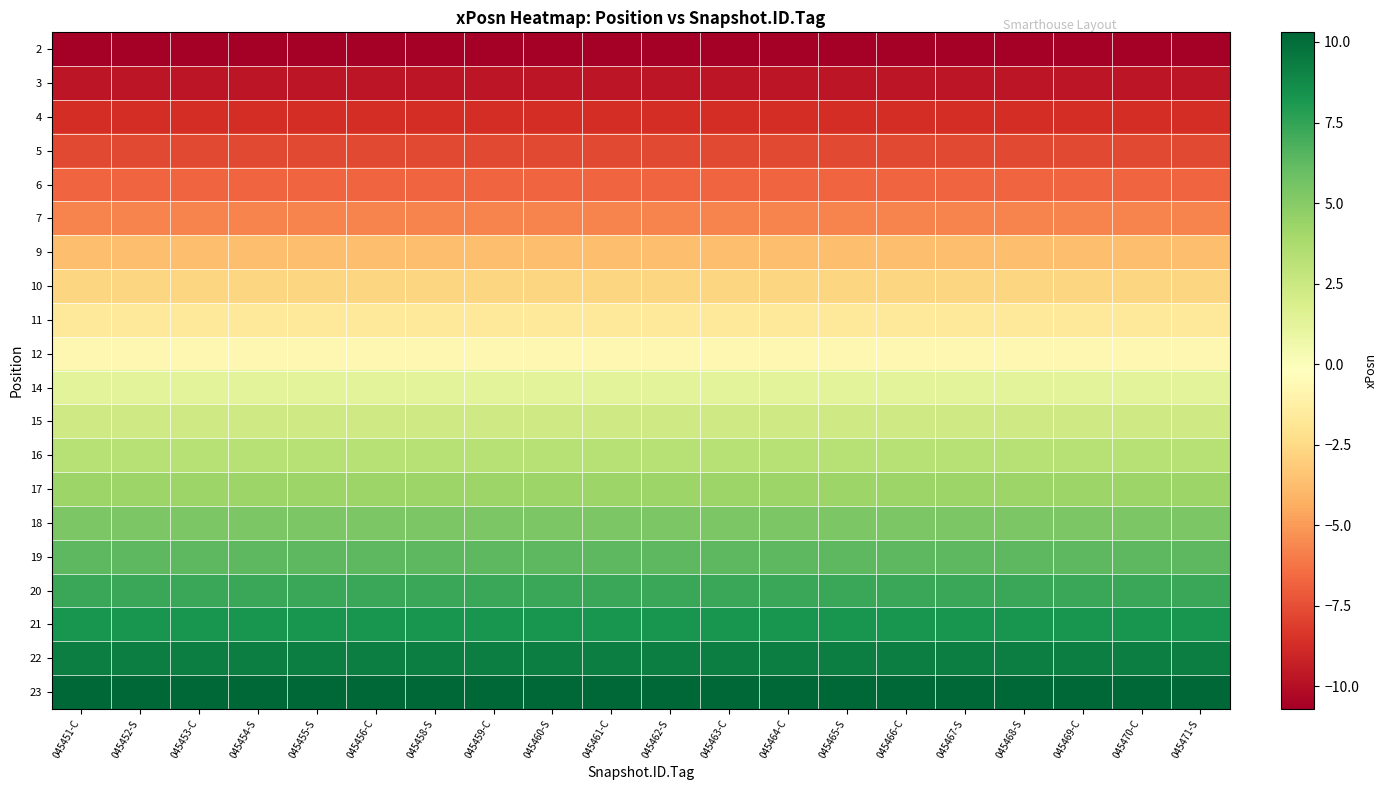

Reading right to left, what are all the values shown in this chart?

2: 045471-S=-10.7	045470-C=-10.7	045469-C=-10.7	045468-S=-10.7	045467-S=-10.7	045466-C=-10.7	045465-S=-10.7	045464-C=-10.7	045463-C=-10.7	045462-S=-10.7	045461-C=-10.7	045460-S=-10.7	045459-C=-10.7	045458-S=-10.7	045456-C=-10.7	045455-S=-10.7	045454-S=-10.7	045453-C=-10.7	045452-S=-10.7	045451-C=-10.7
3: 045471-S=-9.7	045470-C=-9.7	045469-C=-9.7	045468-S=-9.7	045467-S=-9.7	045466-C=-9.7	045465-S=-9.7	045464-C=-9.7	045463-C=-9.7	045462-S=-9.7	045461-C=-9.7	045460-S=-9.7	045459-C=-9.7	045458-S=-9.7	045456-C=-9.7	045455-S=-9.7	045454-S=-9.7	045453-C=-9.7	045452-S=-9.7	045451-C=-9.7
4: 045471-S=-8.7	045470-C=-8.7	045469-C=-8.7	045468-S=-8.7	045467-S=-8.7	045466-C=-8.7	045465-S=-8.7	045464-C=-8.7	045463-C=-8.7	045462-S=-8.7	045461-C=-8.7	045460-S=-8.7	045459-C=-8.7	045458-S=-8.7	045456-C=-8.7	045455-S=-8.7	045454-S=-8.7	045453-C=-8.7	045452-S=-8.7	045451-C=-8.7
5: 045471-S=-7.7	045470-C=-7.7	045469-C=-7.7	045468-S=-7.7	045467-S=-7.7	045466-C=-7.7	045465-S=-7.7	045464-C=-7.7	045463-C=-7.7	045462-S=-7.7	045461-C=-7.7	045460-S=-7.7	045459-C=-7.7	045458-S=-7.7	045456-C=-7.7	045455-S=-7.7	045454-S=-7.7	045453-C=-7.7	045452-S=-7.7	045451-C=-7.7
6: 045471-S=-6.7	045470-C=-6.7	045469-C=-6.7	045468-S=-6.7	045467-S=-6.7	045466-C=-6.7	045465-S=-6.7	045464-C=-6.7	045463-C=-6.7	045462-S=-6.7	045461-C=-6.7	045460-S=-6.7	045459-C=-6.7	045458-S=-6.7	045456-C=-6.7	045455-S=-6.7	045454-S=-6.7	045453-C=-6.7	045452-S=-6.7	045451-C=-6.7
7: 045471-S=-5.7	045470-C=-5.7	045469-C=-5.7	045468-S=-5.7	045467-S=-5.7	045466-C=-5.7	045465-S=-5.7	045464-C=-5.7	045463-C=-5.7	045462-S=-5.7	045461-C=-5.7	045460-S=-5.7	045459-C=-5.7	045458-S=-5.7	045456-C=-5.7	045455-S=-5.7	045454-S=-5.7	045453-C=-5.7	045452-S=-5.7	045451-C=-5.7
9: 045471-S=-3.7	045470-C=-3.7	045469-C=-3.7	045468-S=-3.7	045467-S=-3.7	045466-C=-3.7	045465-S=-3.7	045464-C=-3.7	045463-C=-3.7	045462-S=-3.7	045461-C=-3.7	045460-S=-3.7	045459-C=-3.7	045458-S=-3.7	045456-C=-3.7	045455-S=-3.7	045454-S=-3.7	045453-C=-3.7	045452-S=-3.7	045451-C=-3.7
10: 045471-S=-2.7	045470-C=-2.7	045469-C=-2.7	045468-S=-2.7	045467-S=-2.7	045466-C=-2.7	045465-S=-2.7	045464-C=-2.7	045463-C=-2.7	045462-S=-2.7	045461-C=-2.7	045460-S=-2.7	045459-C=-2.7	045458-S=-2.7	045456-C=-2.7	045455-S=-2.7	045454-S=-2.7	045453-C=-2.7	045452-S=-2.7	045451-C=-2.7
11: 045471-S=-1.7	045470-C=-1.7	045469-C=-1.7	045468-S=-1.7	045467-S=-1.7	045466-C=-1.7	045465-S=-1.7	045464-C=-1.7	045463-C=-1.7	045462-S=-1.7	045461-C=-1.7	045460-S=-1.7	045459-C=-1.7	045458-S=-1.7	045456-C=-1.7	045455-S=-1.7	045454-S=-1.7	045453-C=-1.7	045452-S=-1.7	045451-C=-1.7
12: 045471-S=-0.7	045470-C=-0.7	045469-C=-0.7	045468-S=-0.7	045467-S=-0.7	045466-C=-0.7	045465-S=-0.7	045464-C=-0.7	045463-C=-0.7	045462-S=-0.7	045461-C=-0.7	045460-S=-0.7	045459-C=-0.7	045458-S=-0.7	045456-C=-0.7	045455-S=-0.7	045454-S=-0.7	045453-C=-0.7	045452-S=-0.7	045451-C=-0.7
14: 045471-S=1.3	045470-C=1.3	045469-C=1.3	045468-S=1.3	045467-S=1.3	045466-C=1.3	045465-S=1.3	045464-C=1.3	045463-C=1.3	045462-S=1.3	045461-C=1.3	045460-S=1.3	045459-C=1.3	045458-S=1.3	045456-C=1.3	045455-S=1.3	045454-S=1.3	045453-C=1.3	045452-S=1.3	045451-C=1.3
15: 045471-S=2.3	045470-C=2.3	045469-C=2.3	045468-S=2.3	045467-S=2.3	045466-C=2.3	045465-S=2.3	045464-C=2.3	045463-C=2.3	045462-S=2.3	045461-C=2.3	045460-S=2.3	045459-C=2.3	045458-S=2.3	045456-C=2.3	045455-S=2.3	045454-S=2.3	045453-C=2.3	045452-S=2.3	045451-C=2.3
16: 045471-S=3.3	045470-C=3.3	045469-C=3.3	045468-S=3.3	045467-S=3.3	045466-C=3.3	045465-S=3.3	045464-C=3.3	045463-C=3.3	045462-S=3.3	045461-C=3.3	045460-S=3.3	045459-C=3.3	045458-S=3.3	045456-C=3.3	045455-S=3.3	045454-S=3.3	045453-C=3.3	045452-S=3.3	045451-C=3.3
17: 045471-S=4.3	045470-C=4.3	045469-C=4.3	045468-S=4.3	045467-S=4.3	045466-C=4.3	045465-S=4.3	045464-C=4.3	045463-C=4.3	045462-S=4.3	045461-C=4.3	045460-S=4.3	045459-C=4.3	045458-S=4.3	045456-C=4.3	045455-S=4.3	045454-S=4.3	045453-C=4.3	045452-S=4.3	045451-C=4.3
18: 045471-S=5.3	045470-C=5.3	045469-C=5.3	045468-S=5.3	045467-S=5.3	045466-C=5.3	045465-S=5.3	045464-C=5.3	045463-C=5.3	045462-S=5.3	045461-C=5.3	045460-S=5.3	045459-C=5.3	045458-S=5.3	045456-C=5.3	045455-S=5.3	045454-S=5.3	045453-C=5.3	045452-S=5.3	045451-C=5.3
19: 045471-S=6.3	045470-C=6.3	045469-C=6.3	045468-S=6.3	045467-S=6.3	045466-C=6.3	045465-S=6.3	045464-C=6.3	045463-C=6.3	045462-S=6.3	045461-C=6.3	045460-S=6.3	045459-C=6.3	045458-S=6.3	045456-C=6.3	045455-S=6.3	045454-S=6.3	045453-C=6.3	045452-S=6.3	045451-C=6.3
20: 045471-S=7.3	045470-C=7.3	045469-C=7.3	045468-S=7.3	045467-S=7.3	045466-C=7.3	045465-S=7.3	045464-C=7.3	045463-C=7.3	045462-S=7.3	045461-C=7.3	045460-S=7.3	045459-C=7.3	045458-S=7.3	045456-C=7.3	045455-S=7.3	045454-S=7.3	045453-C=7.3	045452-S=7.3	045451-C=7.3
21: 045471-S=8.3	045470-C=8.3	045469-C=8.3	045468-S=8.3	045467-S=8.3	045466-C=8.3	045465-S=8.3	045464-C=8.3	045463-C=8.3	045462-S=8.3	045461-C=8.3	045460-S=8.3	045459-C=8.3	045458-S=8.3	045456-C=8.3	045455-S=8.3	045454-S=8.3	045453-C=8.3	045452-S=8.3	045451-C=8.3
22: 045471-S=9.3	045470-C=9.3	045469-C=9.3	045468-S=9.3	045467-S=9.3	045466-C=9.3	045465-S=9.3	045464-C=9.3	045463-C=9.3	045462-S=9.3	045461-C=9.3	045460-S=9.3	045459-C=9.3	045458-S=9.3	045456-C=9.3	045455-S=9.3	045454-S=9.3	045453-C=9.3	045452-S=9.3	045451-C=9.3
23: 045471-S=10.3	045470-C=10.3	045469-C=10.3	045468-S=10.3	045467-S=10.3	045466-C=10.3	045465-S=10.3	045464-C=10.3	045463-C=10.3	045462-S=10.3	045461-C=10.3	045460-S=10.3	045459-C=10.3	045458-S=10.3	045456-C=10.3	045455-S=10.3	045454-S=10.3	045453-C=10.3	045452-S=10.3	045451-C=10.3